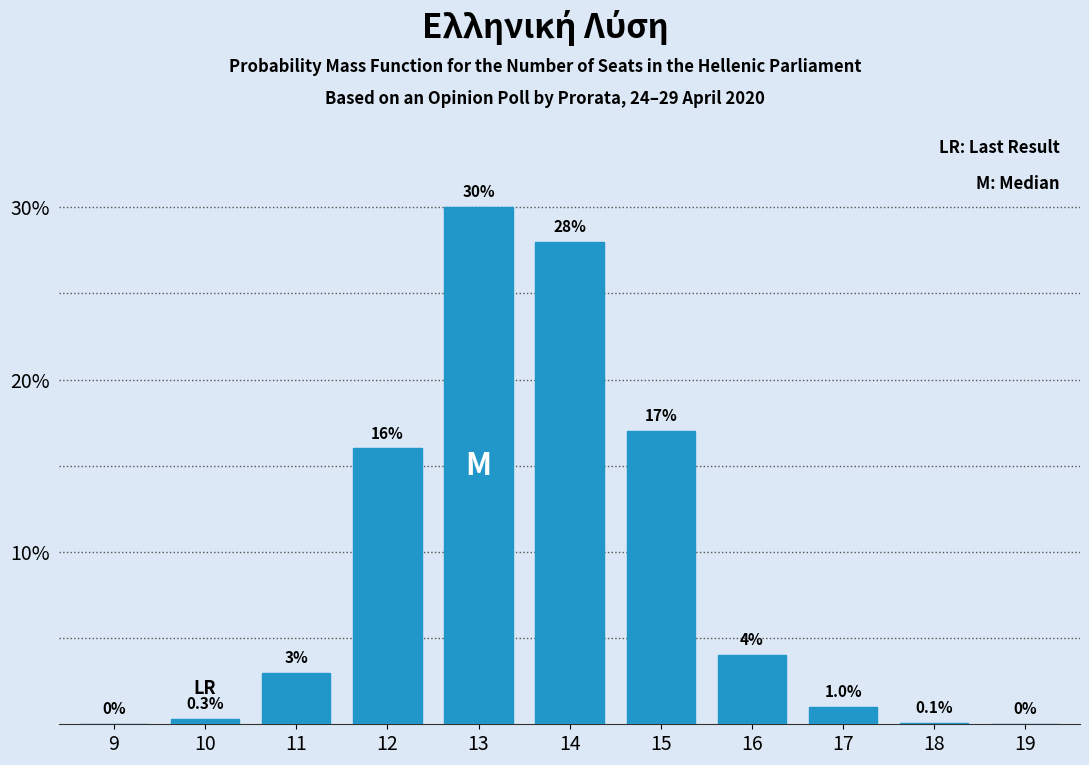

Reading left to right, list all the values displayed in this chart.

9=0.0	10=0.3	11=3.0	12=16.0	13=30.0	14=28.0	15=17.0	16=4.0	17=1.0	18=0.1	19=0.0